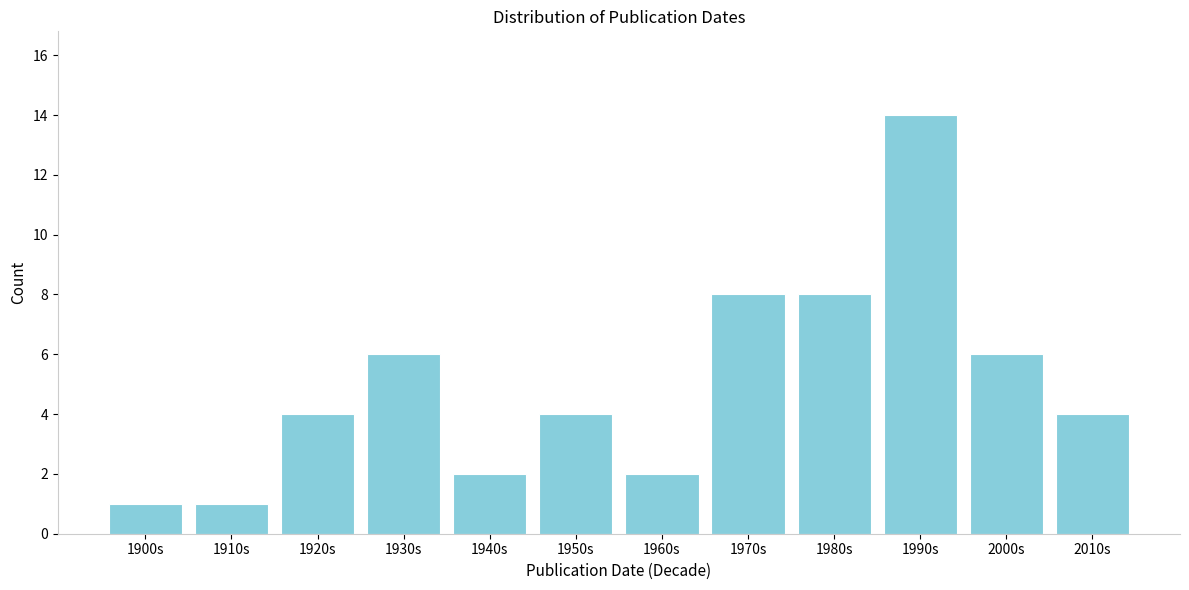

Reading left to right, extract all data points from this chart.

1900s=1	1910s=1	1920s=4	1930s=6	1940s=2	1950s=4	1960s=2	1970s=8	1980s=8	1990s=14	2000s=6	2010s=4